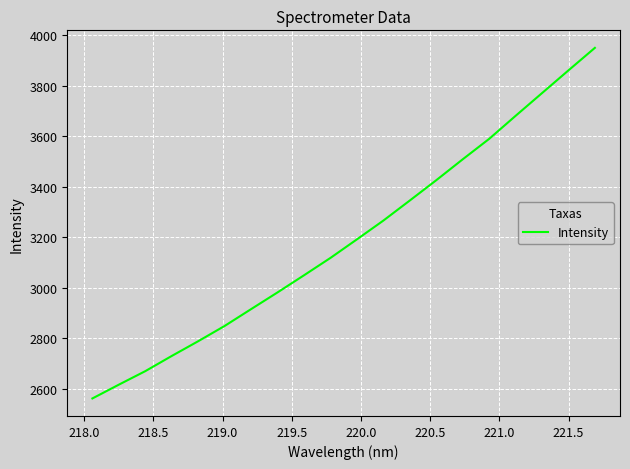

What is the greatest value displayed?

3949.3